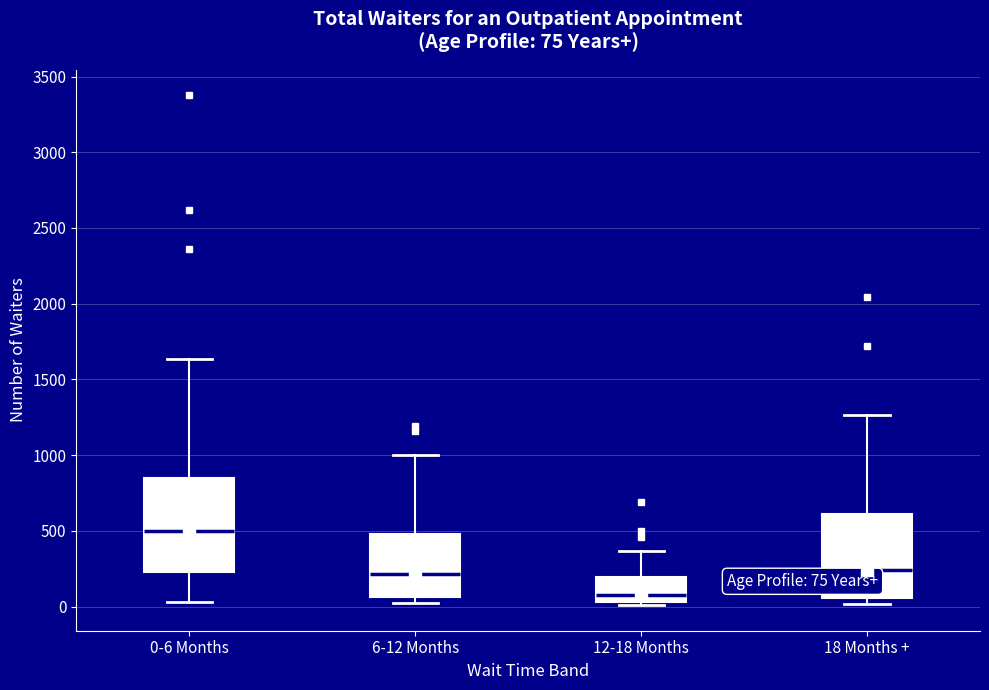

Which box's median line is the highest?

0-6 Months